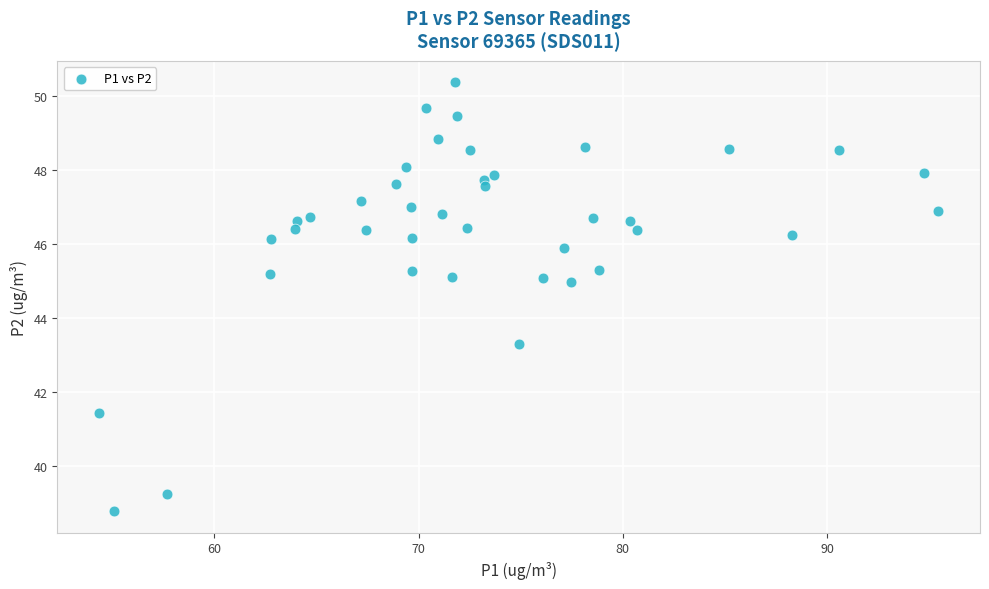

What Y value in the scatter plot is closest to 44?

43.3